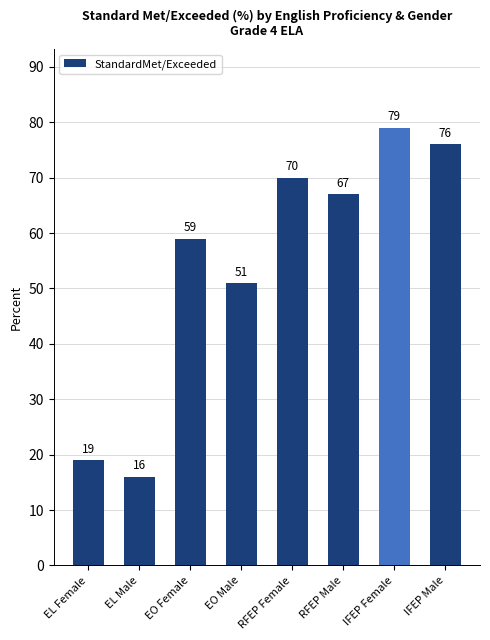

Which label corresponds to the largest value in the chart?

IFEP Female